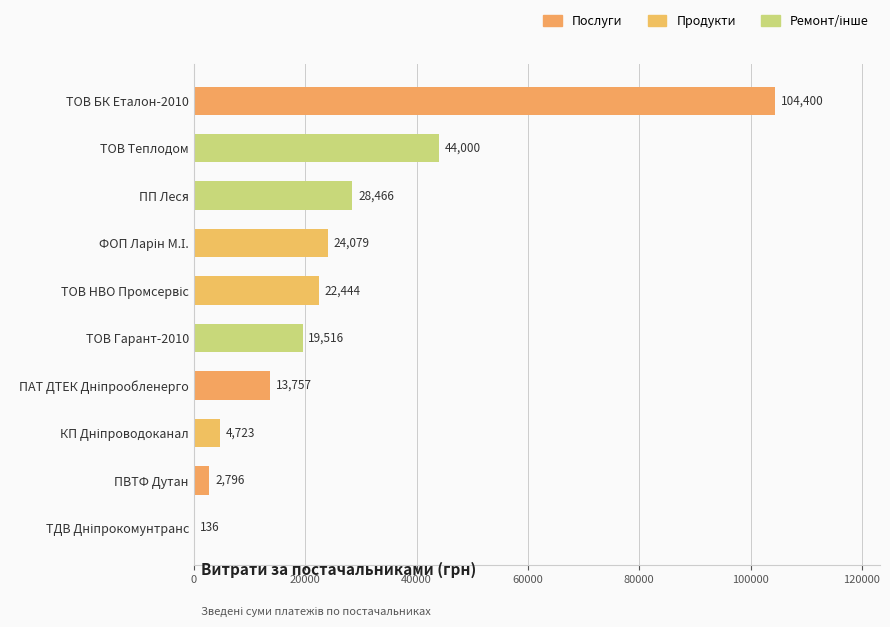

The chart shows a value of 77724.4 at ТОВ Теплодом. True or false?

False